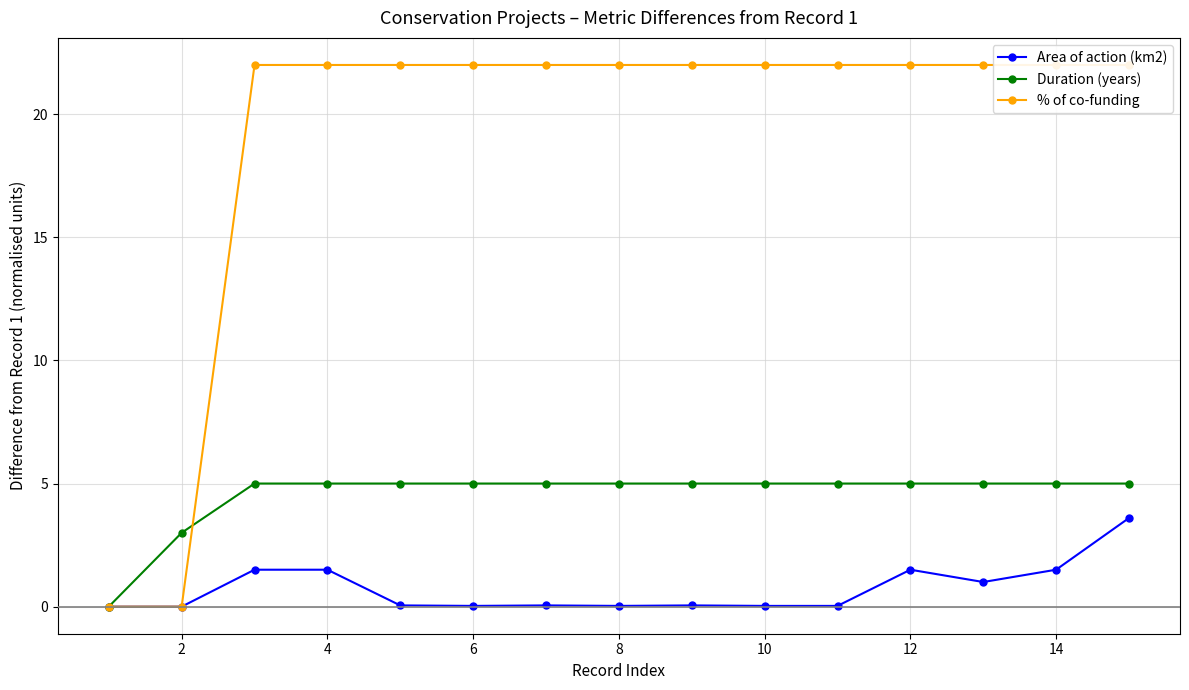

Is this an area chart (filled region under the line)?

No